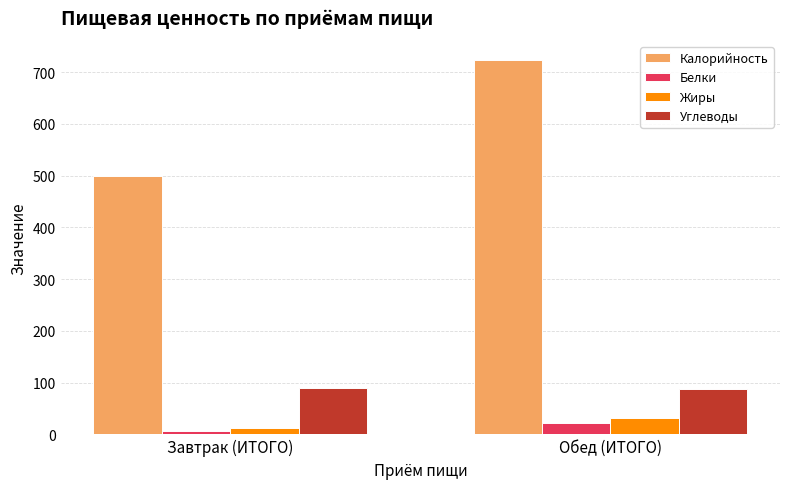

The value of Белки at Завтрак (ИТОГО) is 7.0. True or false?

True